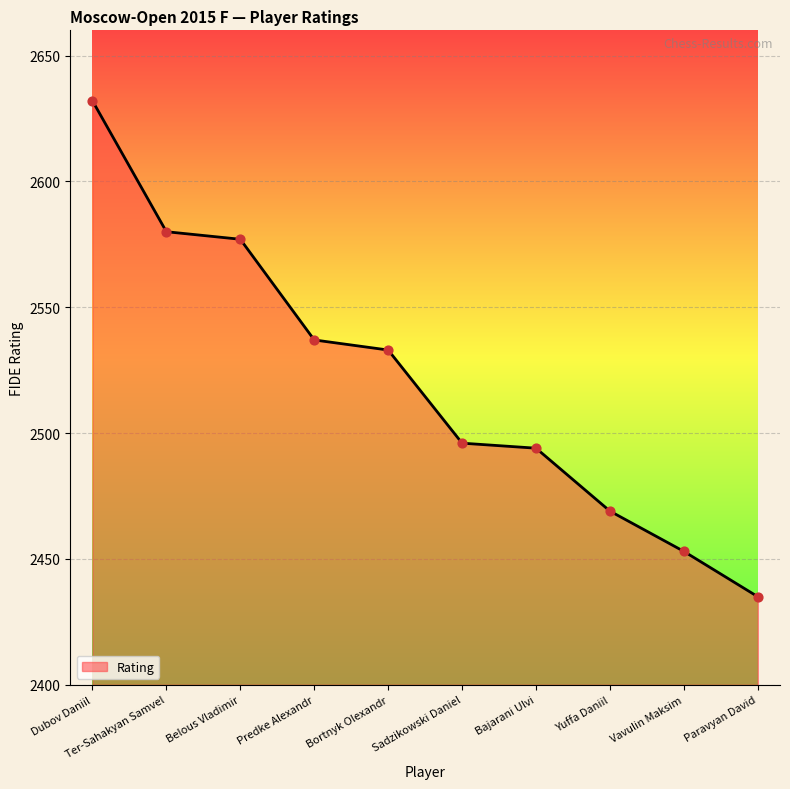

Which has a higher value, Belous Vladimir or Paravyan David?

Belous Vladimir